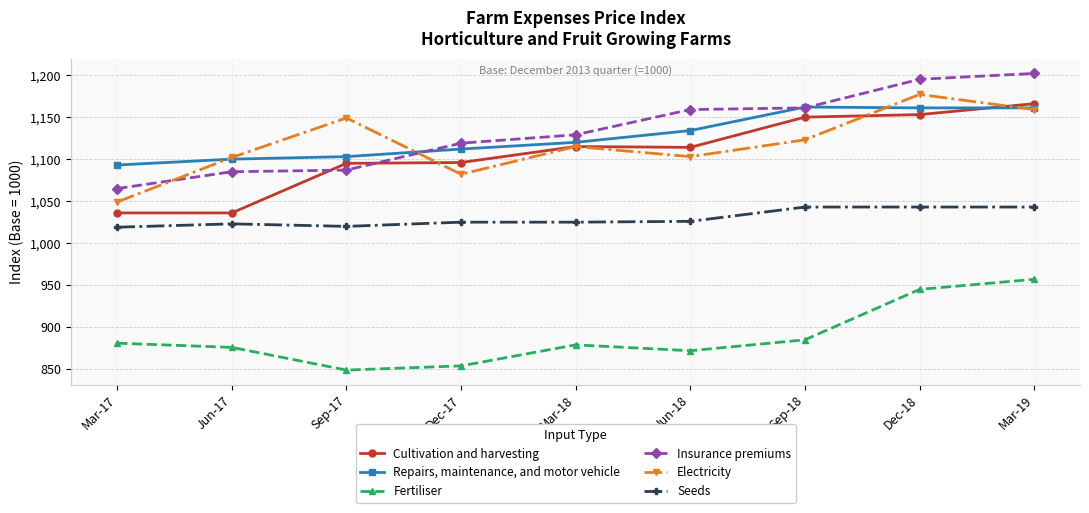

True or false: Fertiliser has a value of 1437 at Mar-17.

False